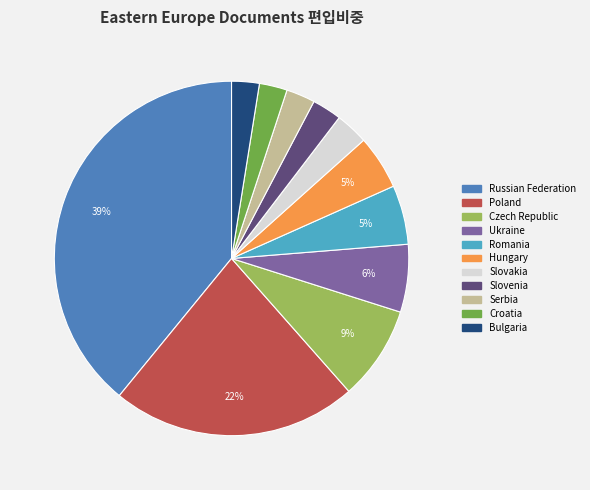

To the nearest percent, what is the combined percentage of Slovakia and Bulgaria?

6%